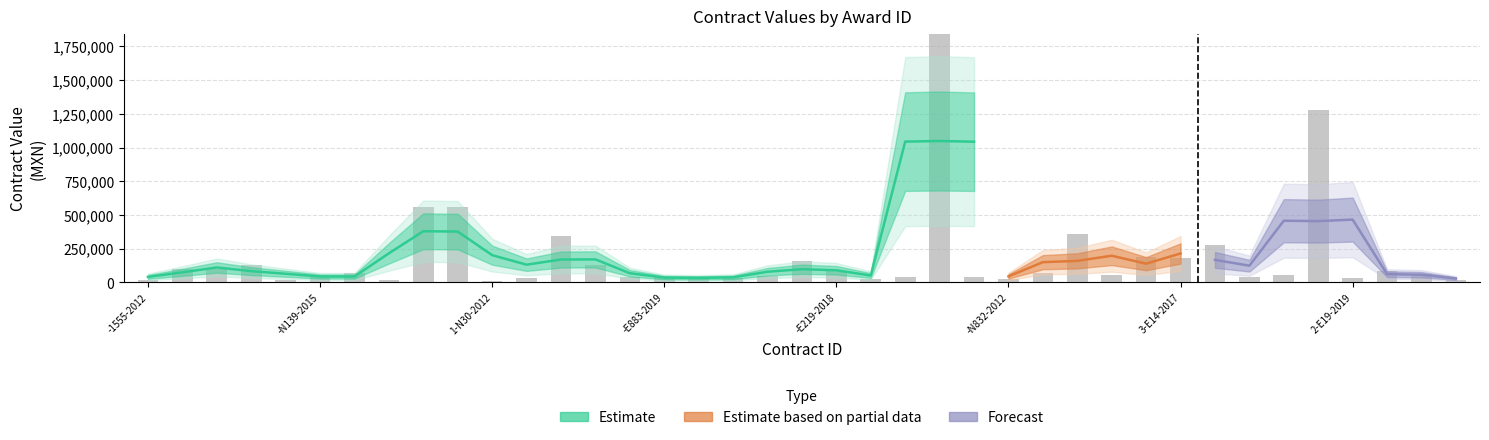

Which label corresponds to the smallest value in the chart?

1-N30-2012